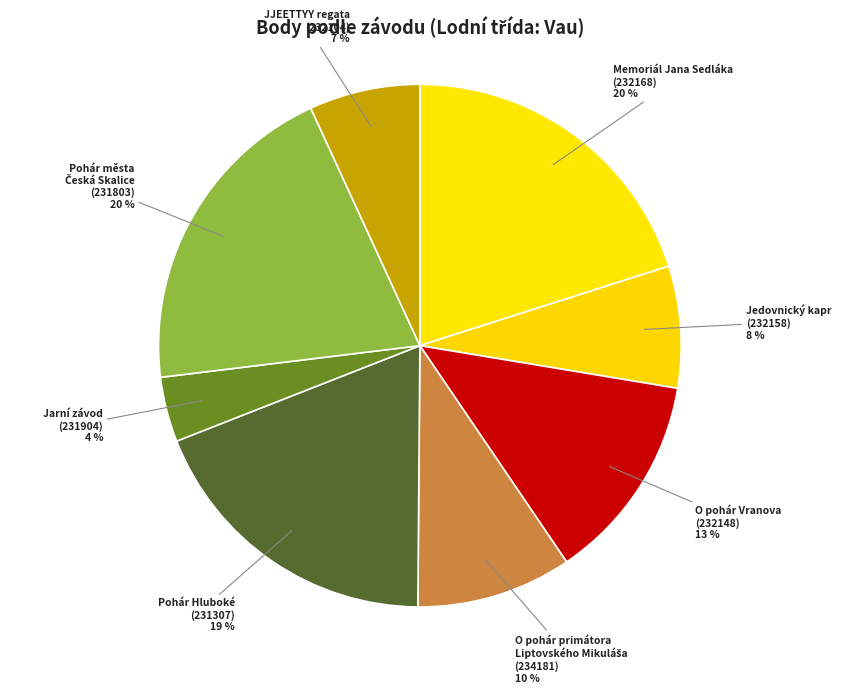

To the nearest percent, what is the average slice percentage?

12%